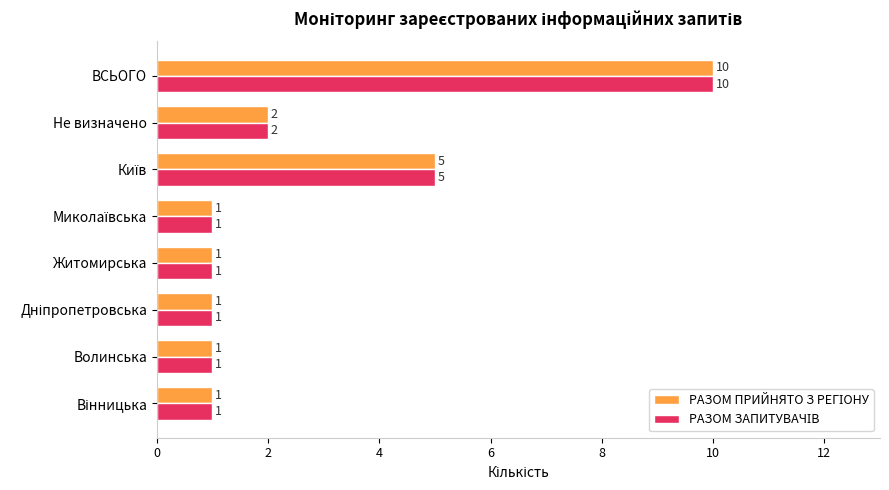

At which category is the sum across all series the highest?

ВСЬОГО